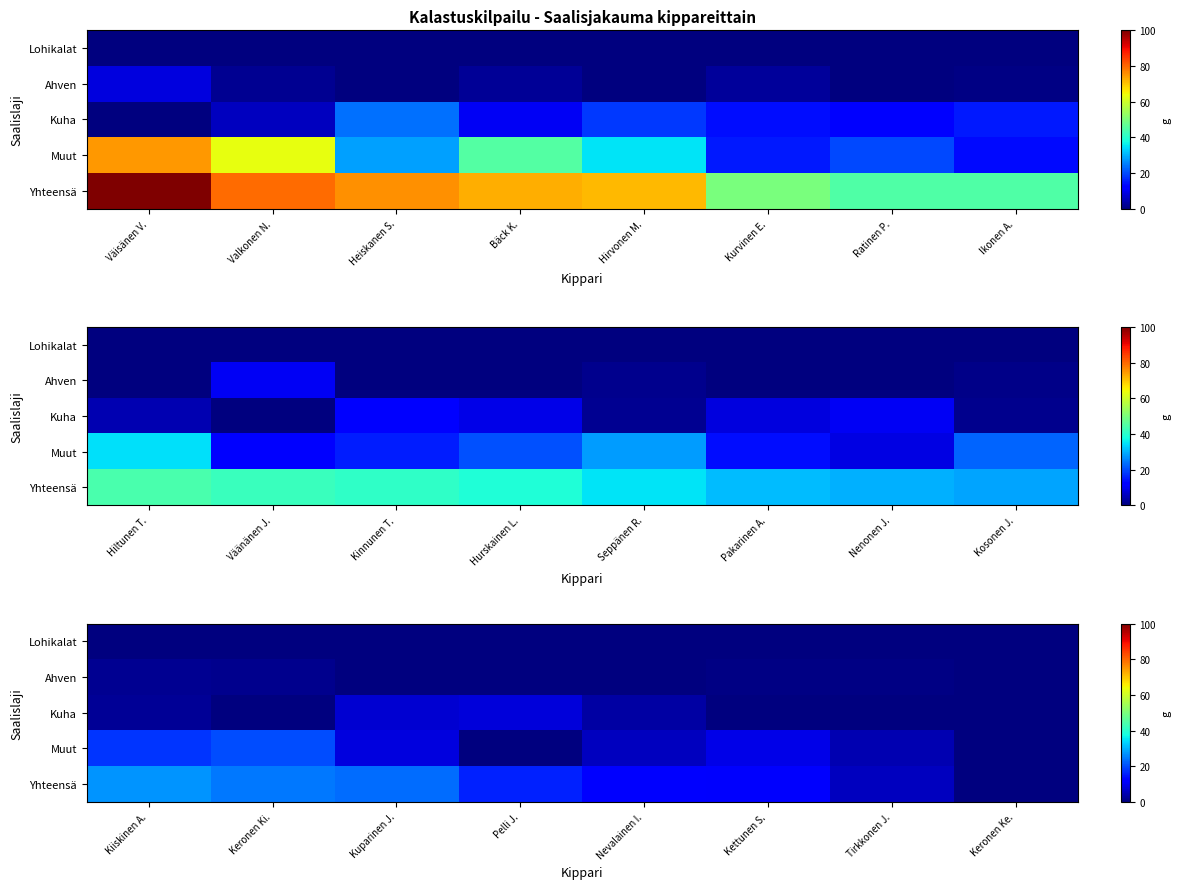

Rank the series by their maximum value, from highest to lowest.

Yhteensä, Muut, Kuha, Ahven, Lohikalat